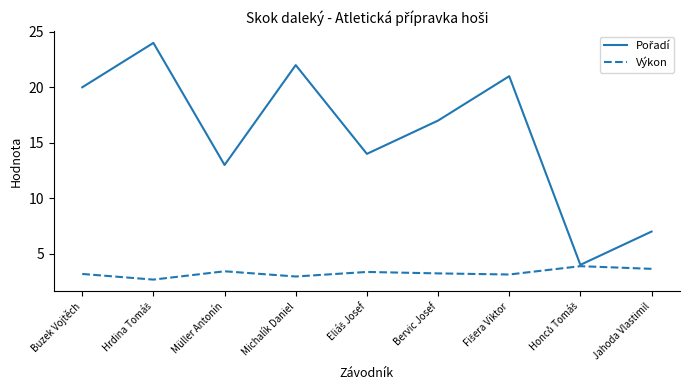

What is the highest value of the Výkon series?

3.9